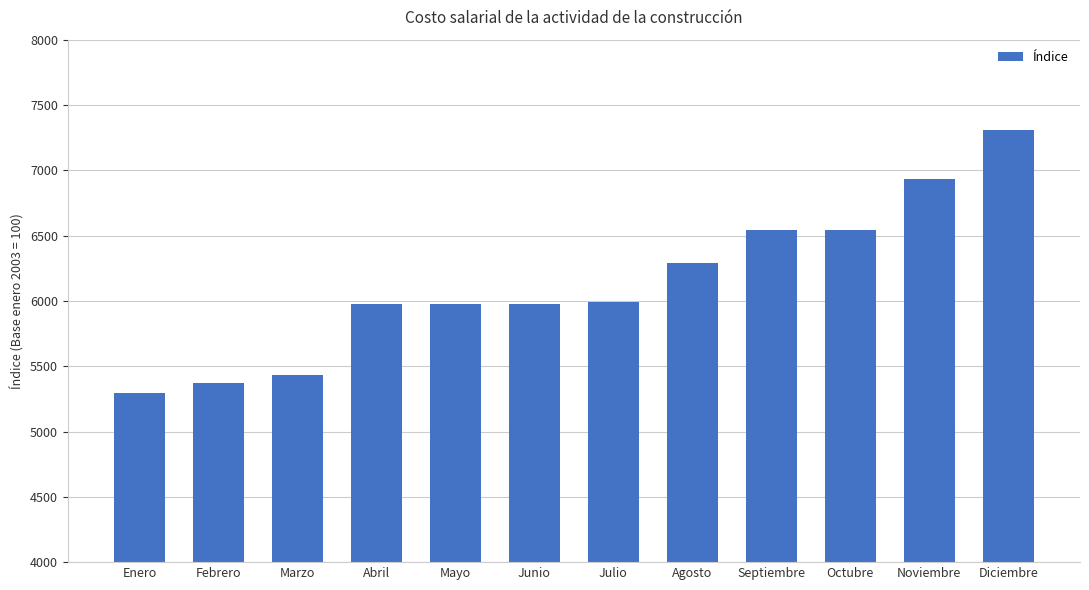

Reading left to right, what are all the values shown in this chart?

Enero=5292.0	Febrero=5370.7	Marzo=5430.6	Abril=5973.7	Mayo=5973.7	Junio=5973.7	Julio=5992.9	Agosto=6291.7	Septiembre=6542.7	Octubre=6542.7	Noviembre=6934.1	Diciembre=7305.4